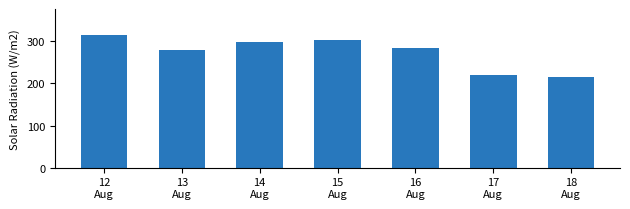

Is it true that the value at 15
Aug is 304.3?

True